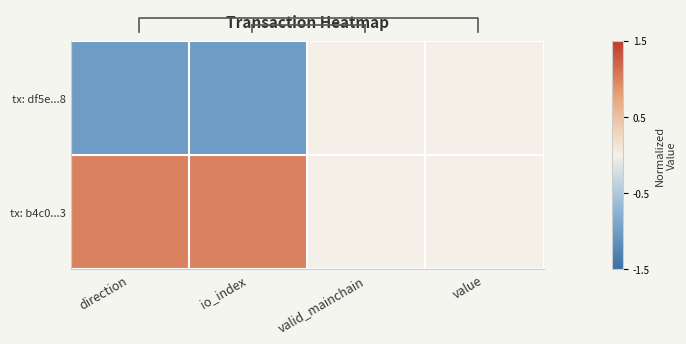

What is the approximate value of tx: b4c0...3 at direction?

1